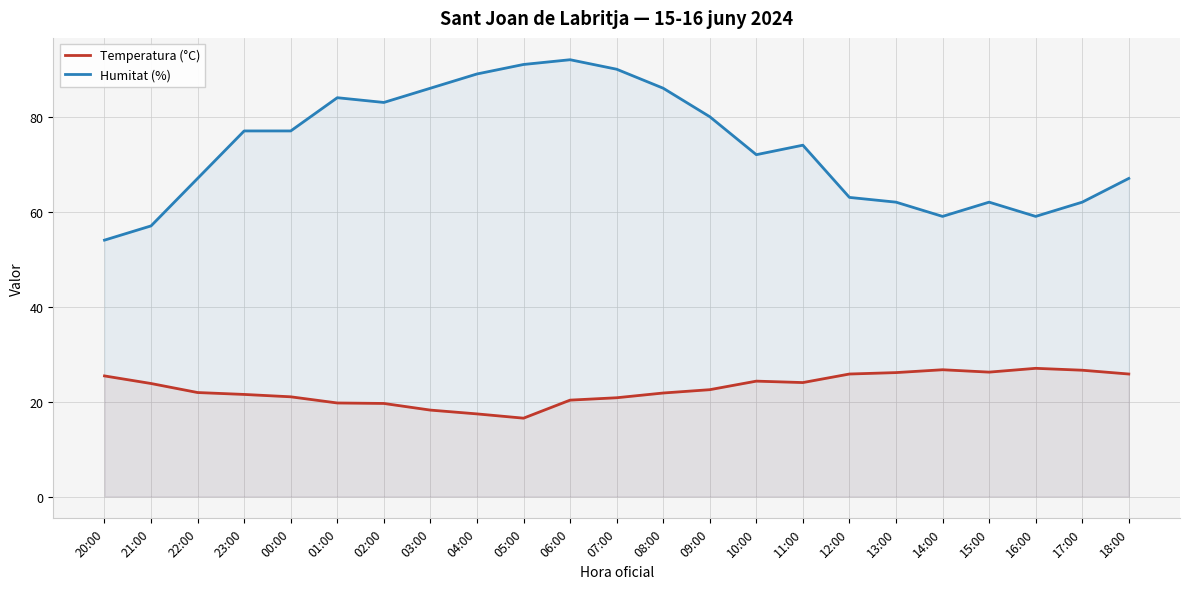

Which series has the largest total across all categories?

Humitat (%)